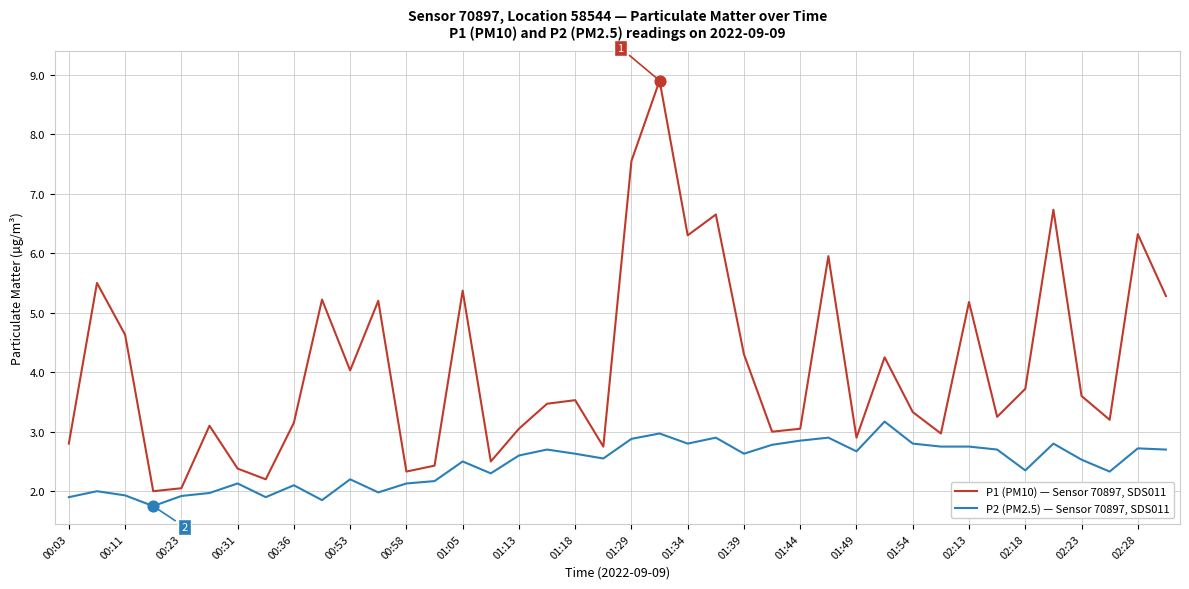

Which series has the largest total across all categories?

P1 (PM10) — Sensor 70897, SDS011